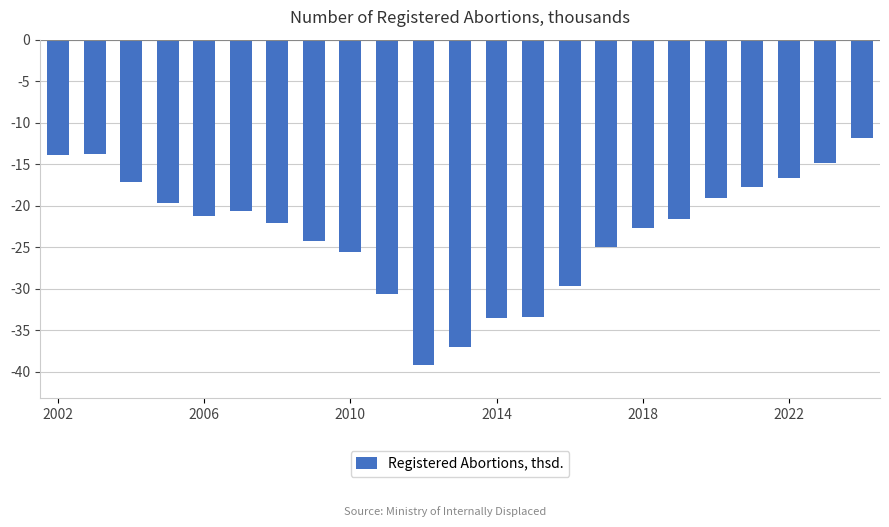

How many data points does each series have?

23